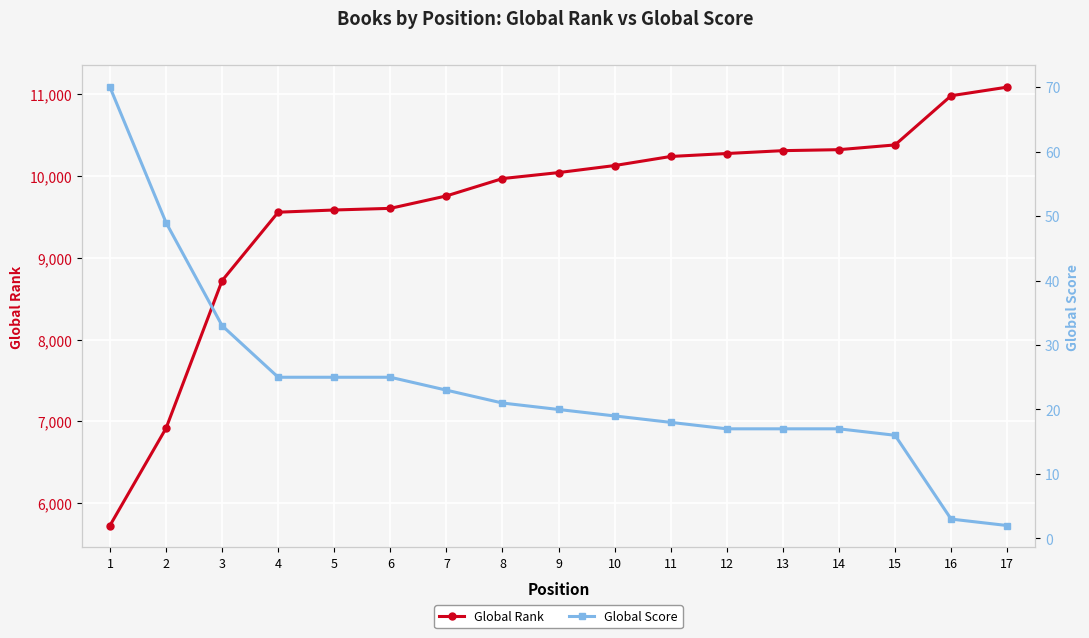

Which has a higher value, 10 or 1?

10